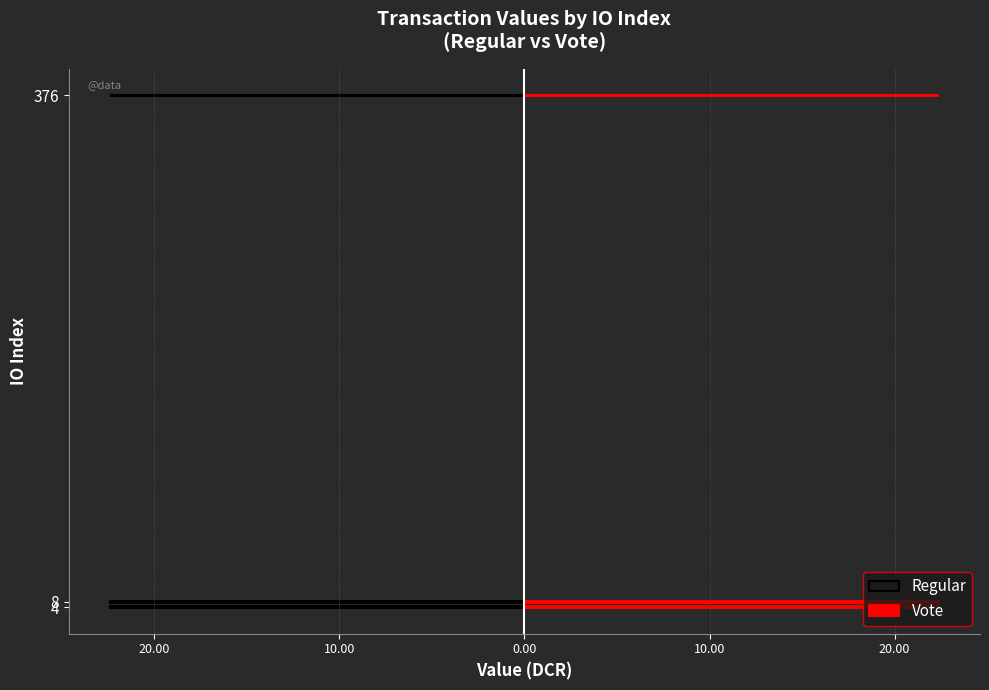

What is the greatest value displayed?

22.4